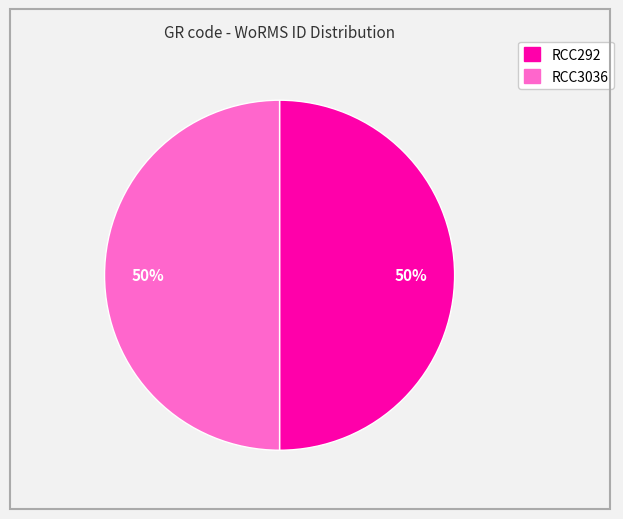

To the nearest percent, what is the average slice percentage?

50%